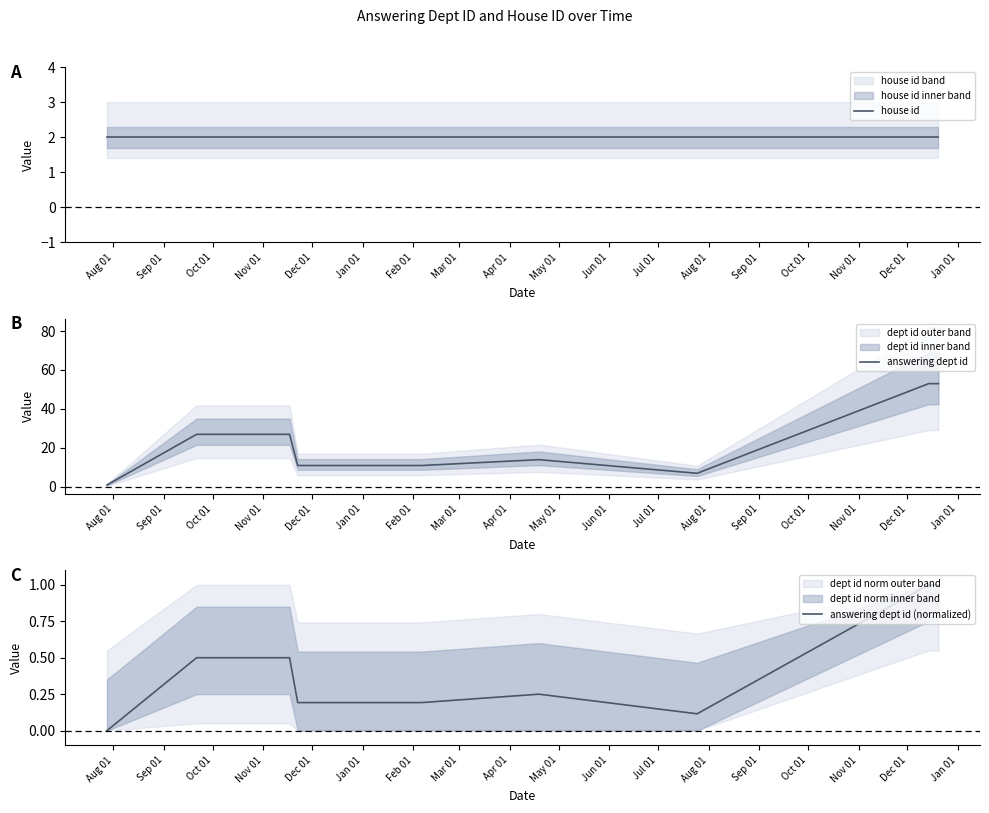

What is the spread (max minus min) of values at Feb 01?

13.8